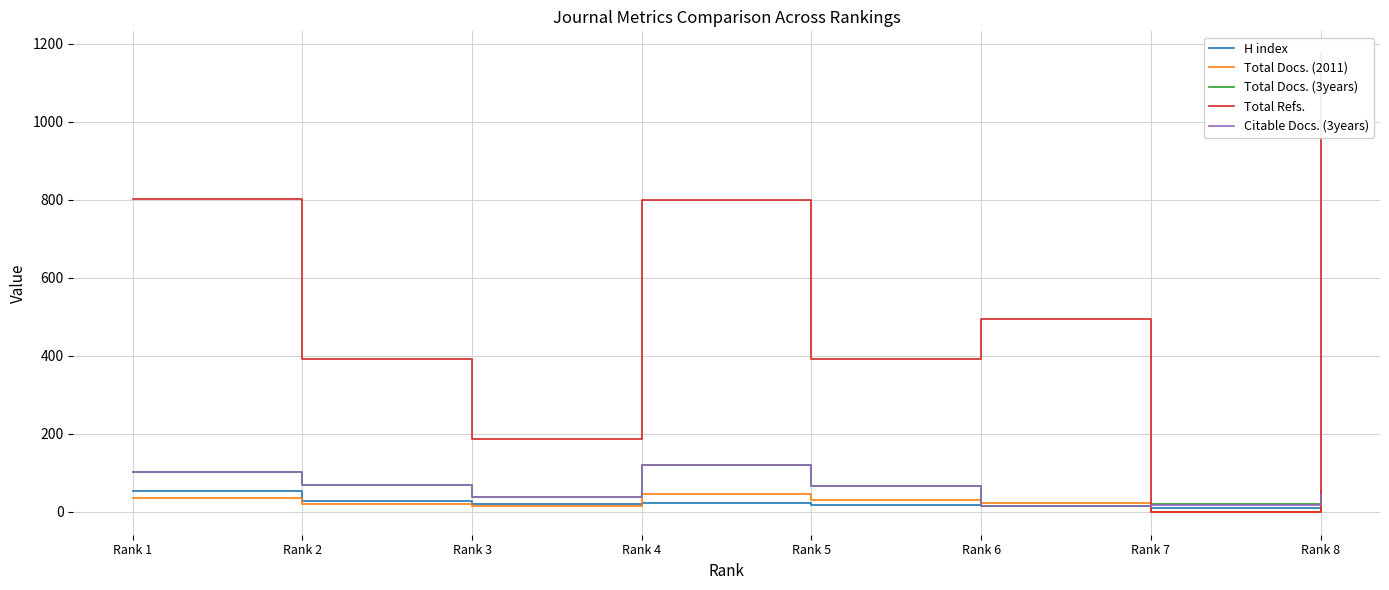

What is the spread (max minus min) of values at Rank 7?

20